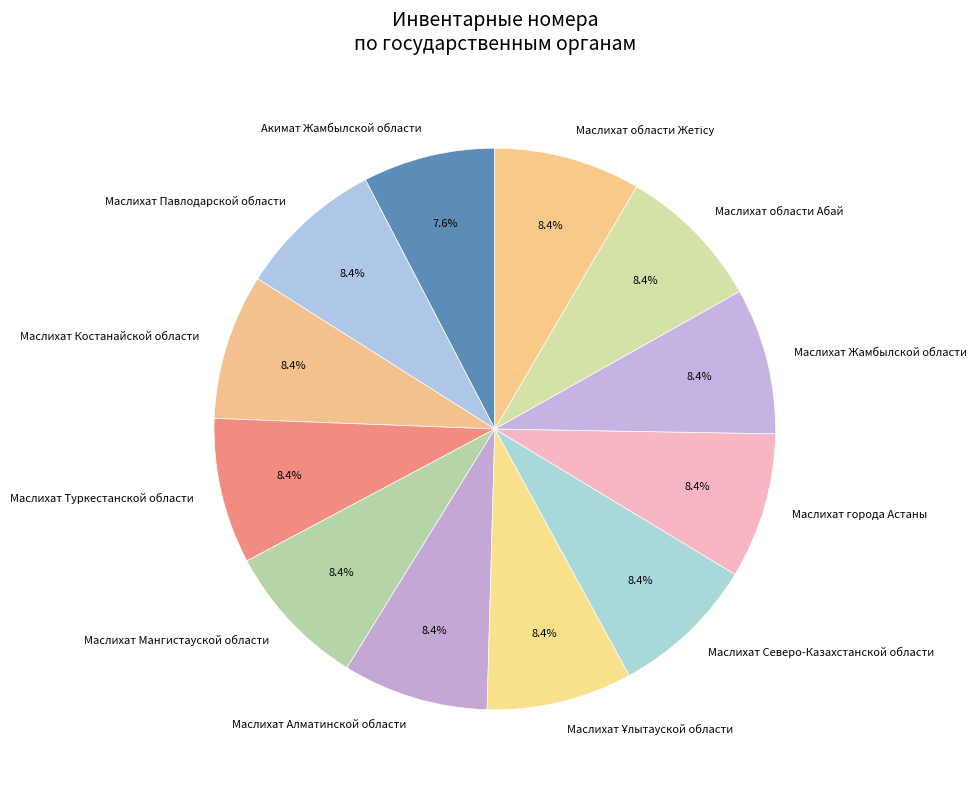

What is the smallest slice in the pie chart?

Акимат Жамбылской области